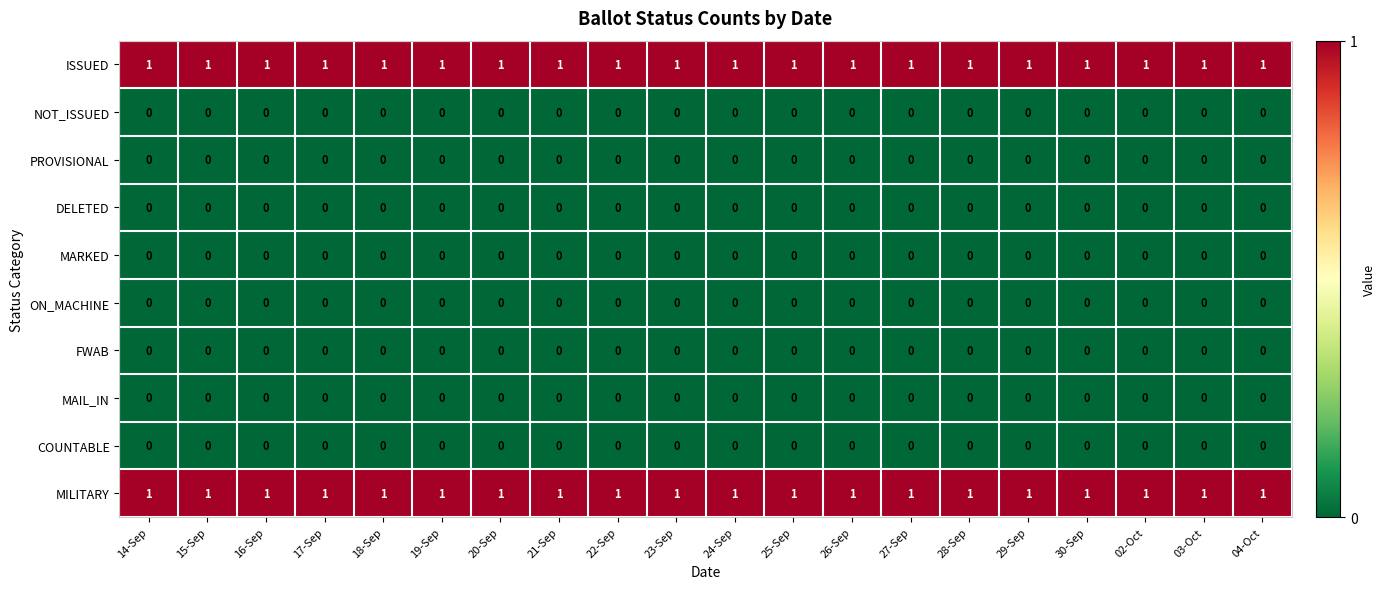

The FWAB series shows 0 at 22-Sep. True or false?

True